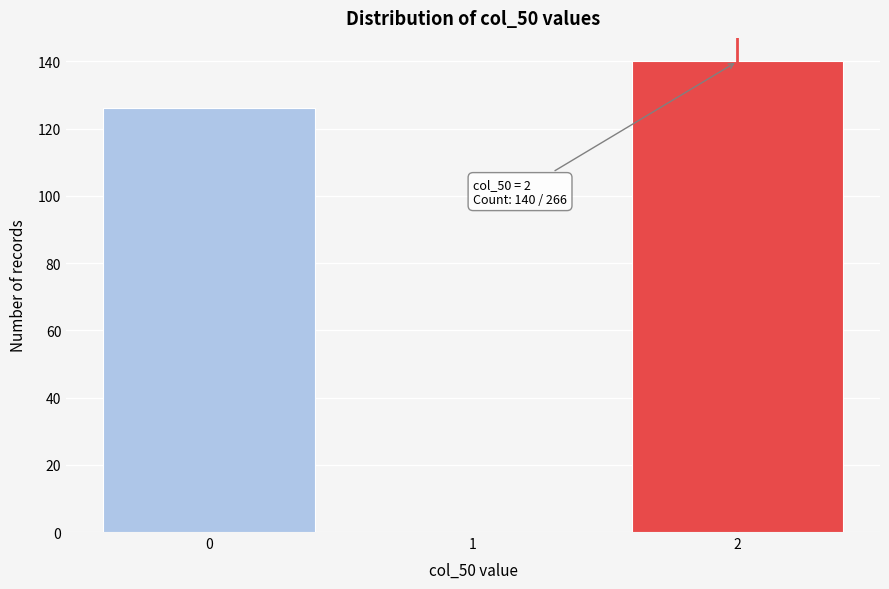

Which range on the x-axis has the tallest bar?

1.5 to 2.5